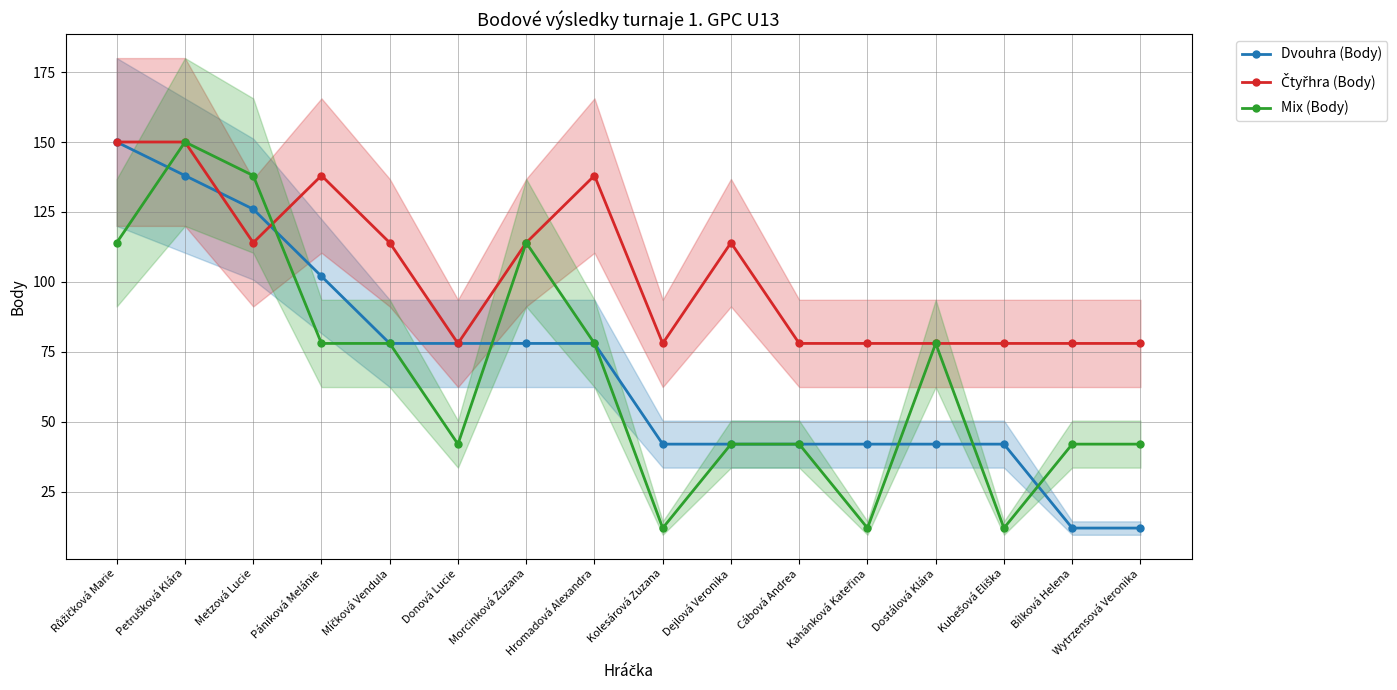

What position from the left is Kolesárová Zuzana?

9